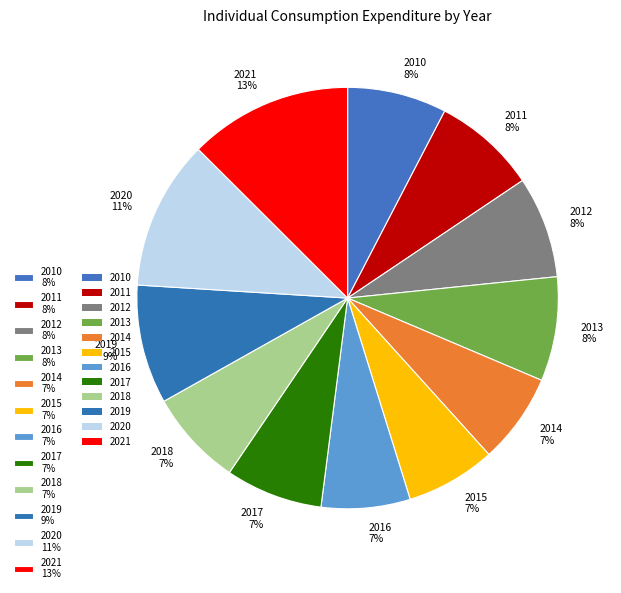

Does 2013 represent more than half of the total?

No